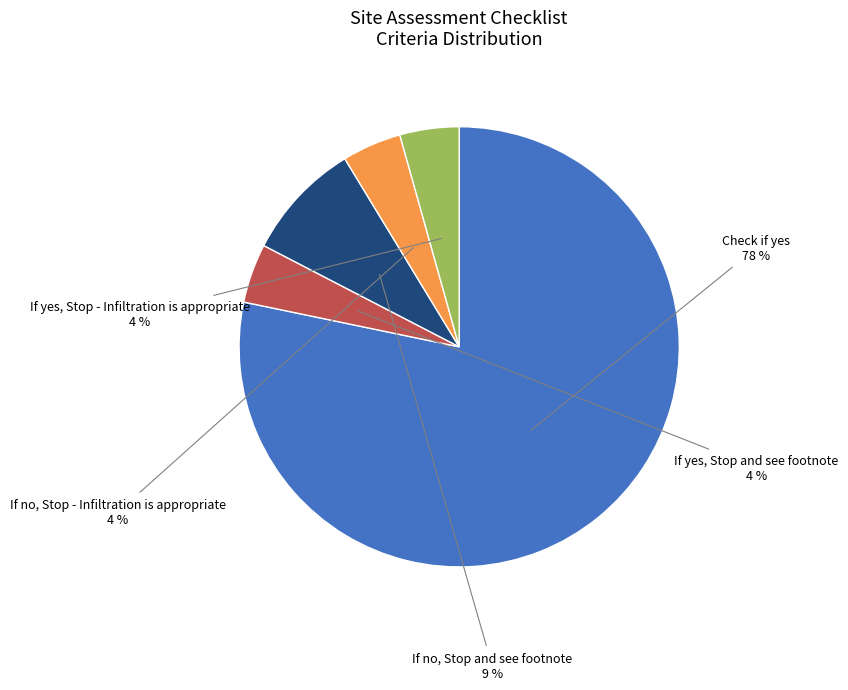

How many segments does this pie chart have?

5